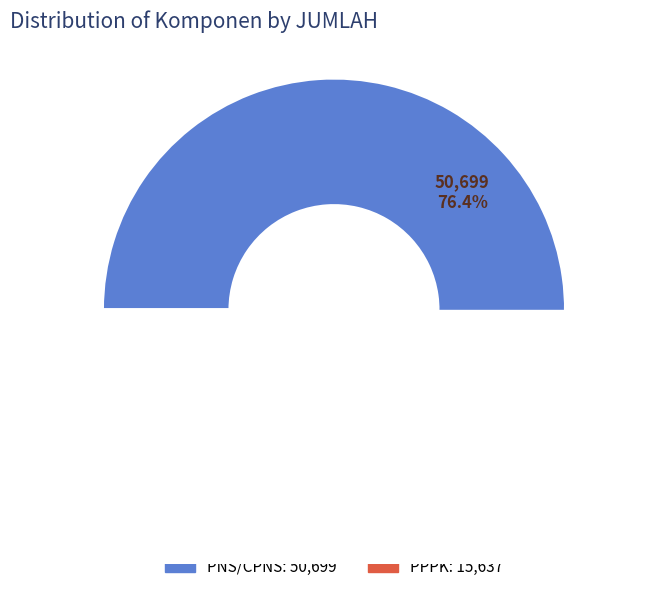

Is PNS/CPNS the majority of the pie?

Yes